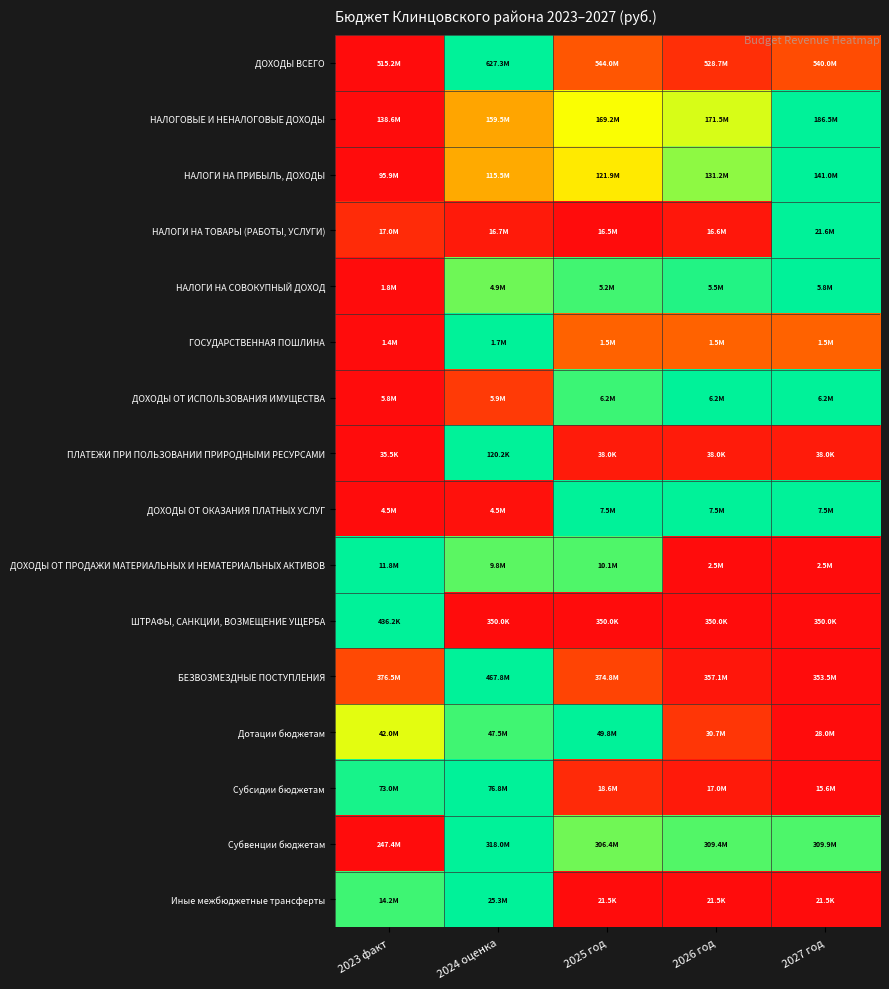

Which label corresponds to the largest value in the chart?

2024 оценка